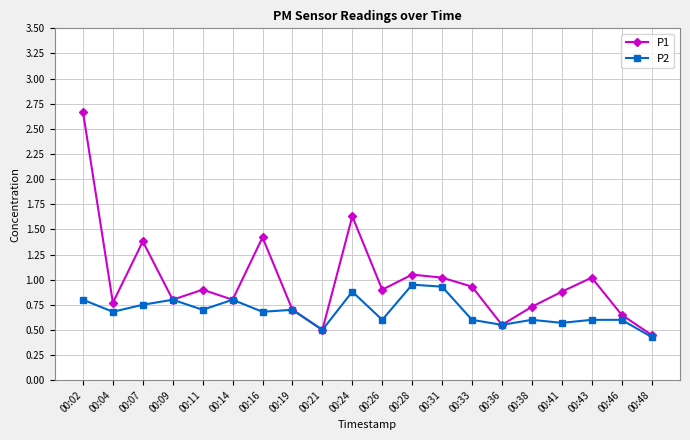

List the series in order of their overall mean, lowest first.

P2, P1